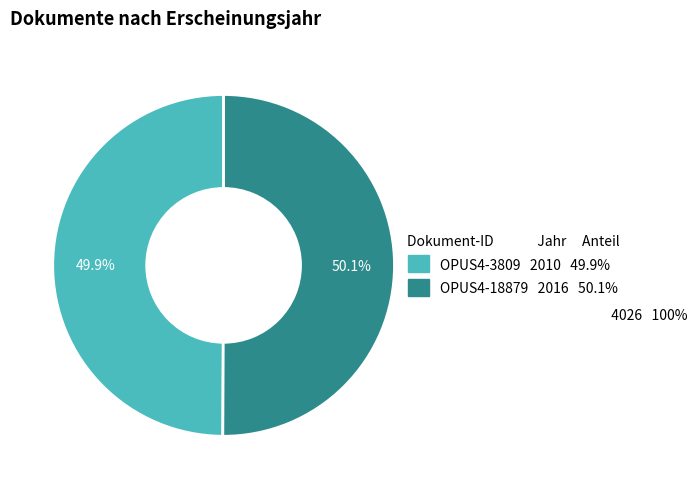

What is the ratio of the value at OPUS4-3809 to the value at OPUS4-18879?

1.0